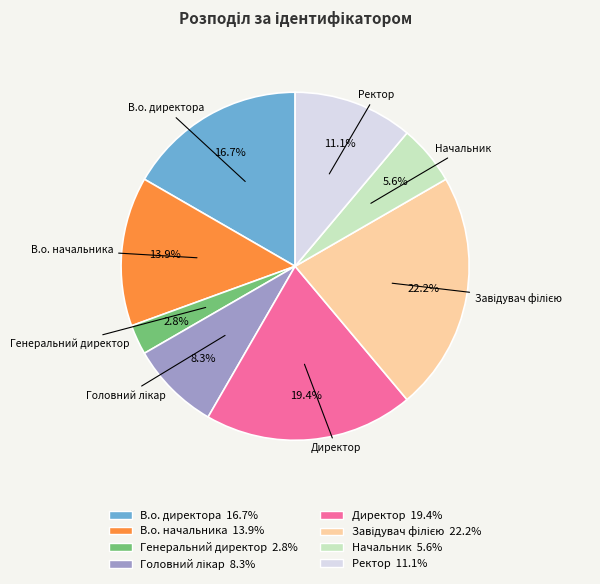

True or false: В.о. начальника accounts for 14% of the total.

True